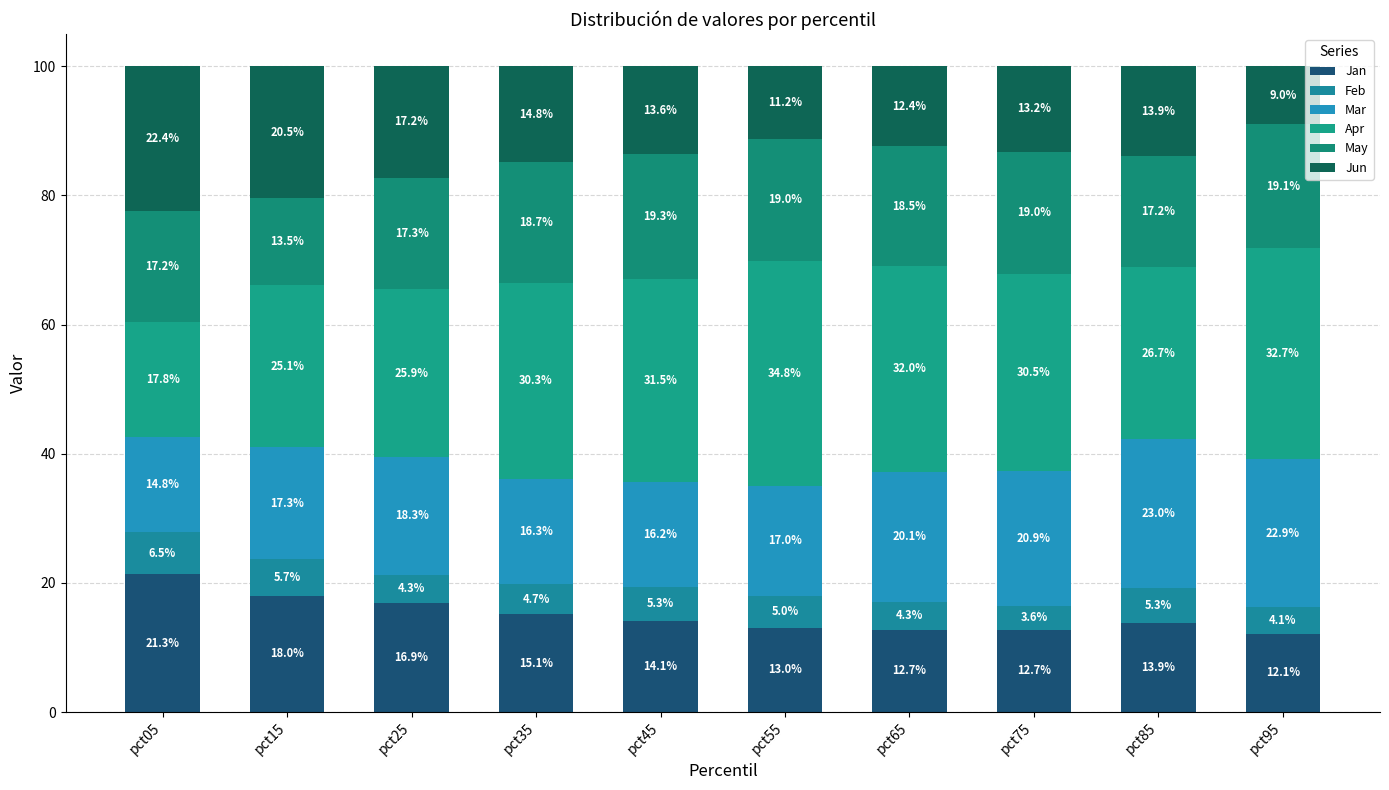

Which series has the largest range (max minus min)?

Apr